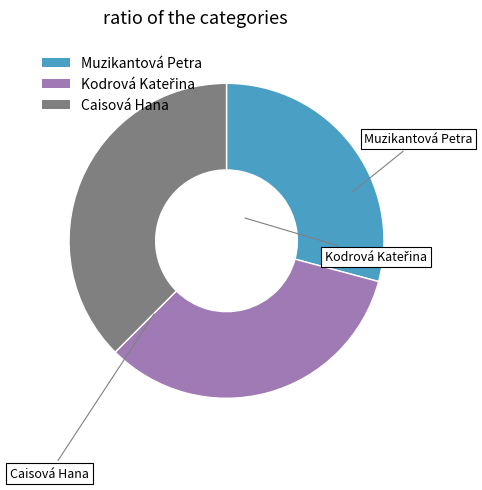

Is there a majority slice in this chart?

No